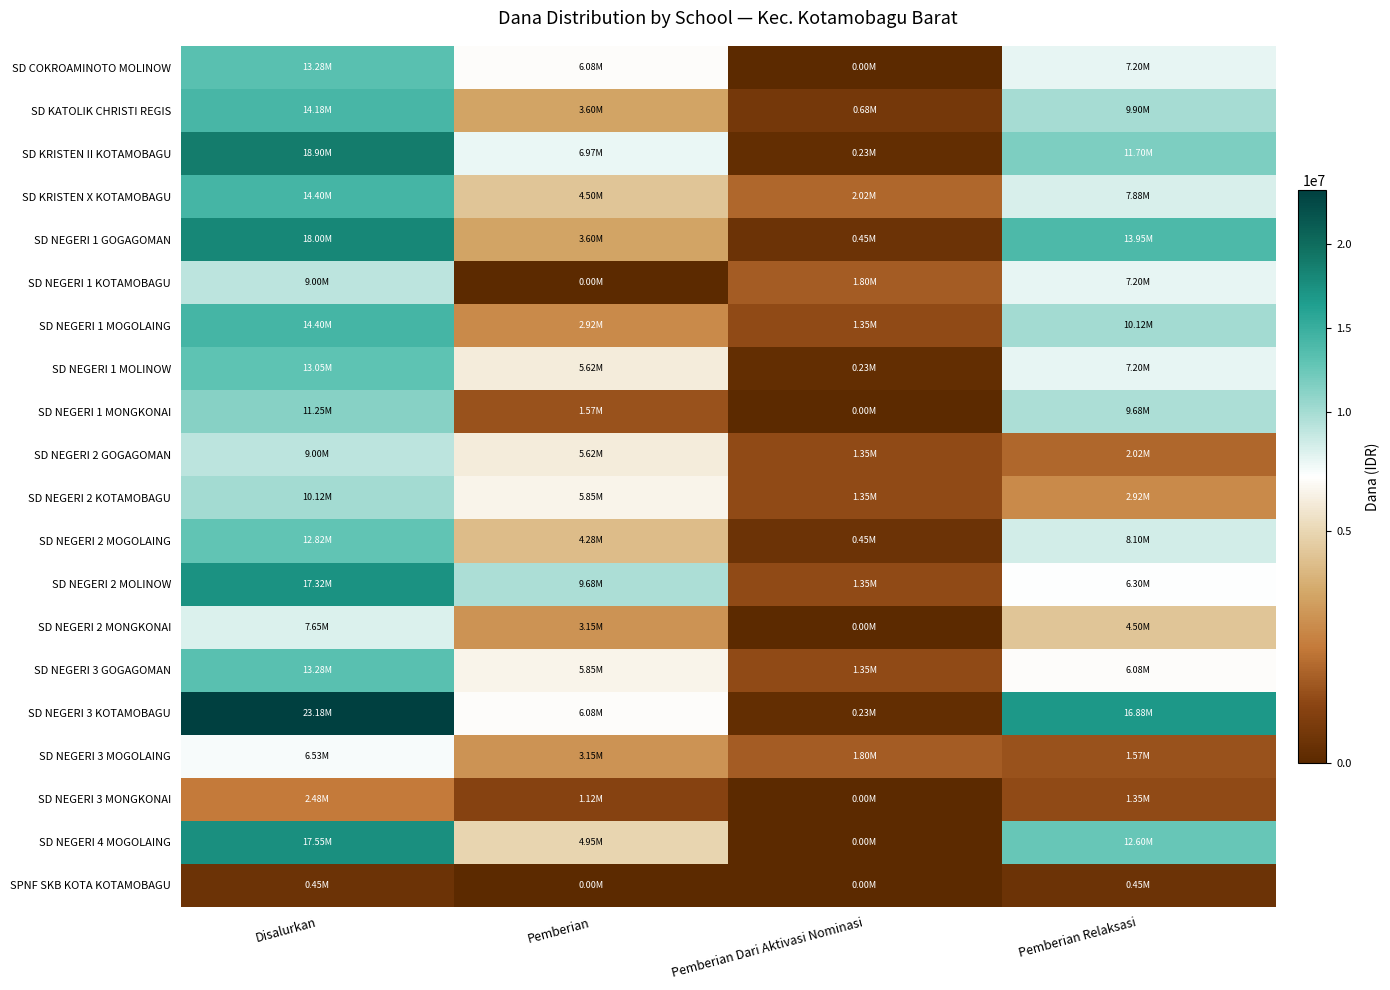

At which category is the sum across all series the highest?

Disalurkan